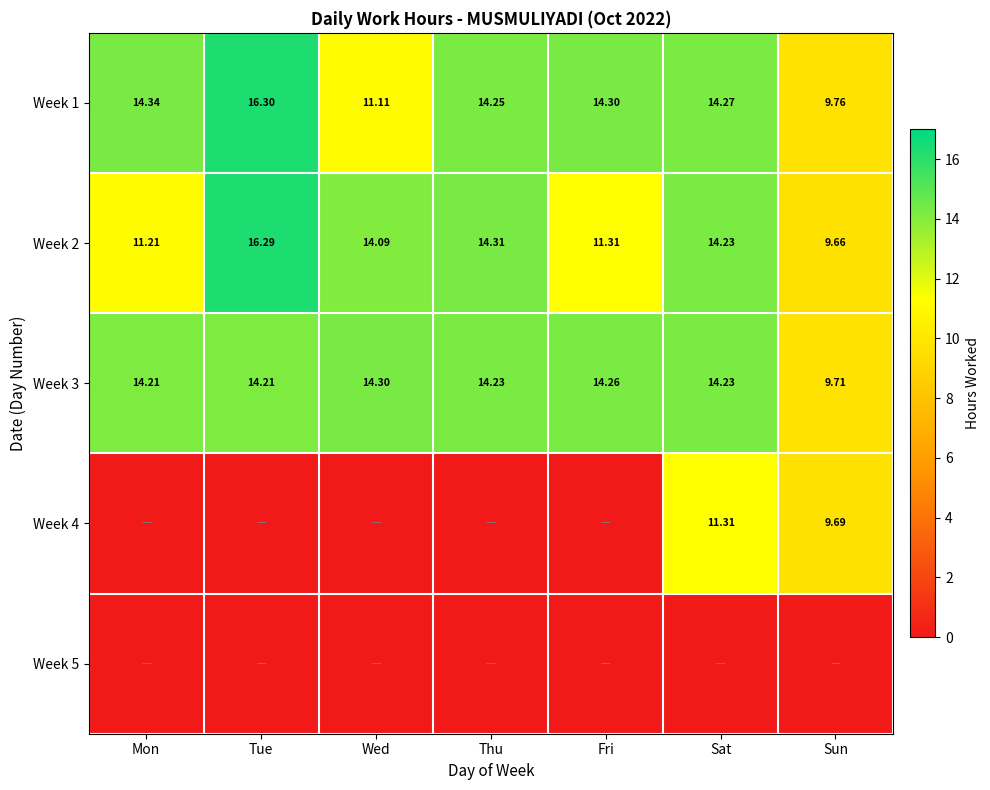

At which label does Week 2 first exceed 14?

Tue